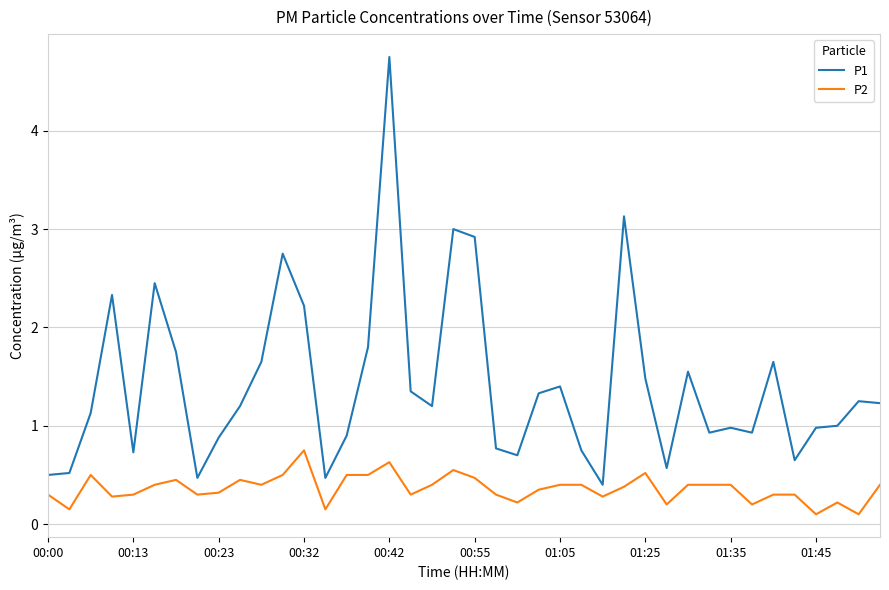

Which series has the largest range (max minus min)?

P1